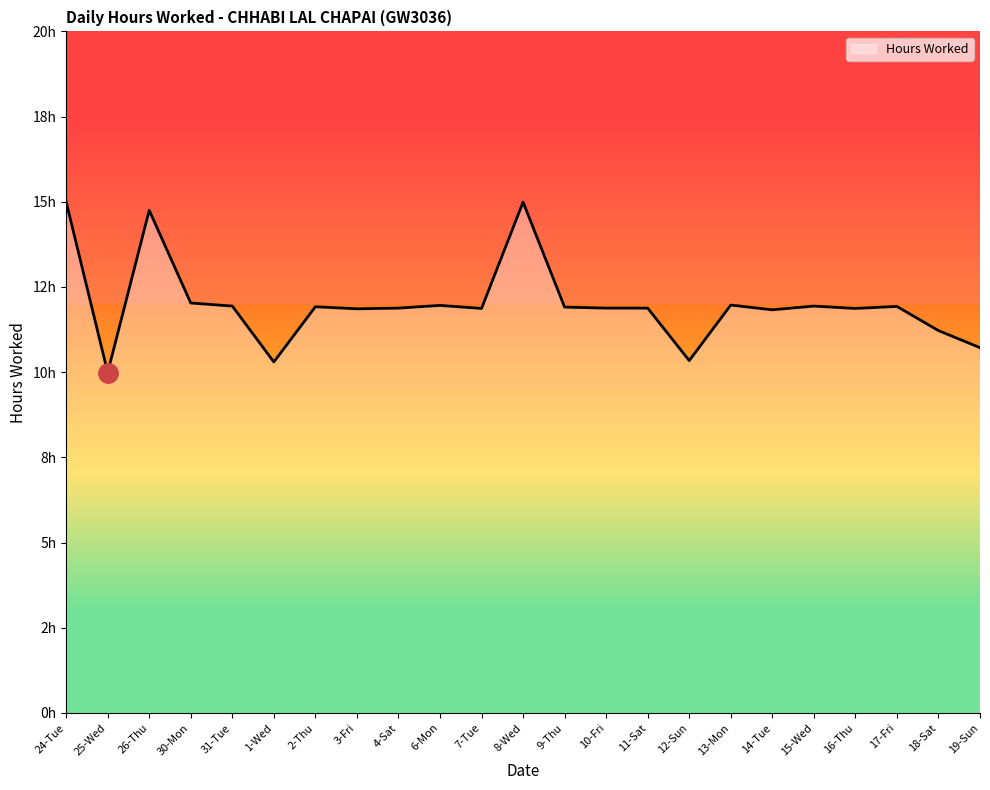

Is this an area chart (filled region under the line)?

Yes